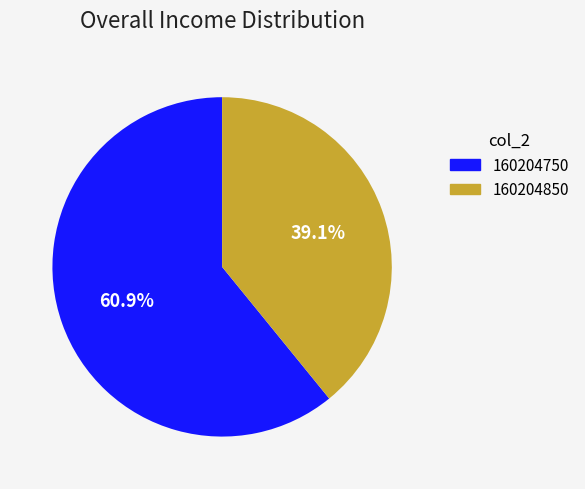

The 160204750 slice represents 61% of the pie. True or false?

True